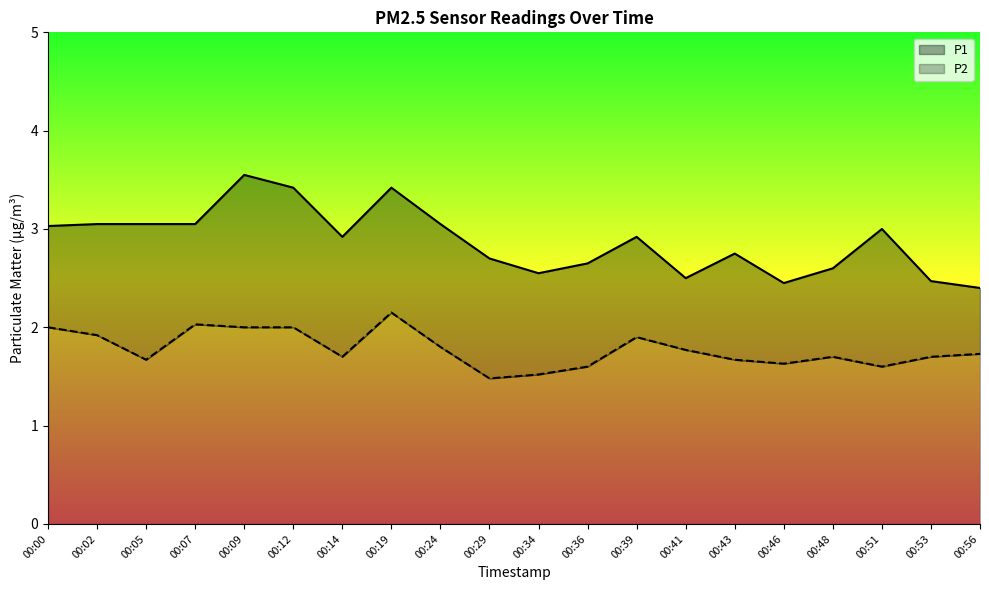

True or false: P1 and P2 intersect in this chart.

False